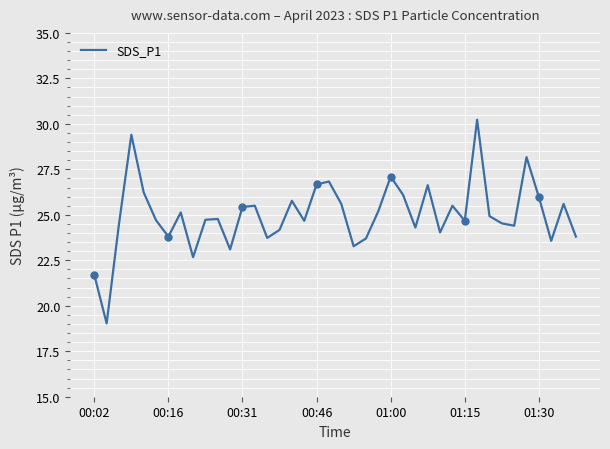

Count the number of data series in this chart.

1